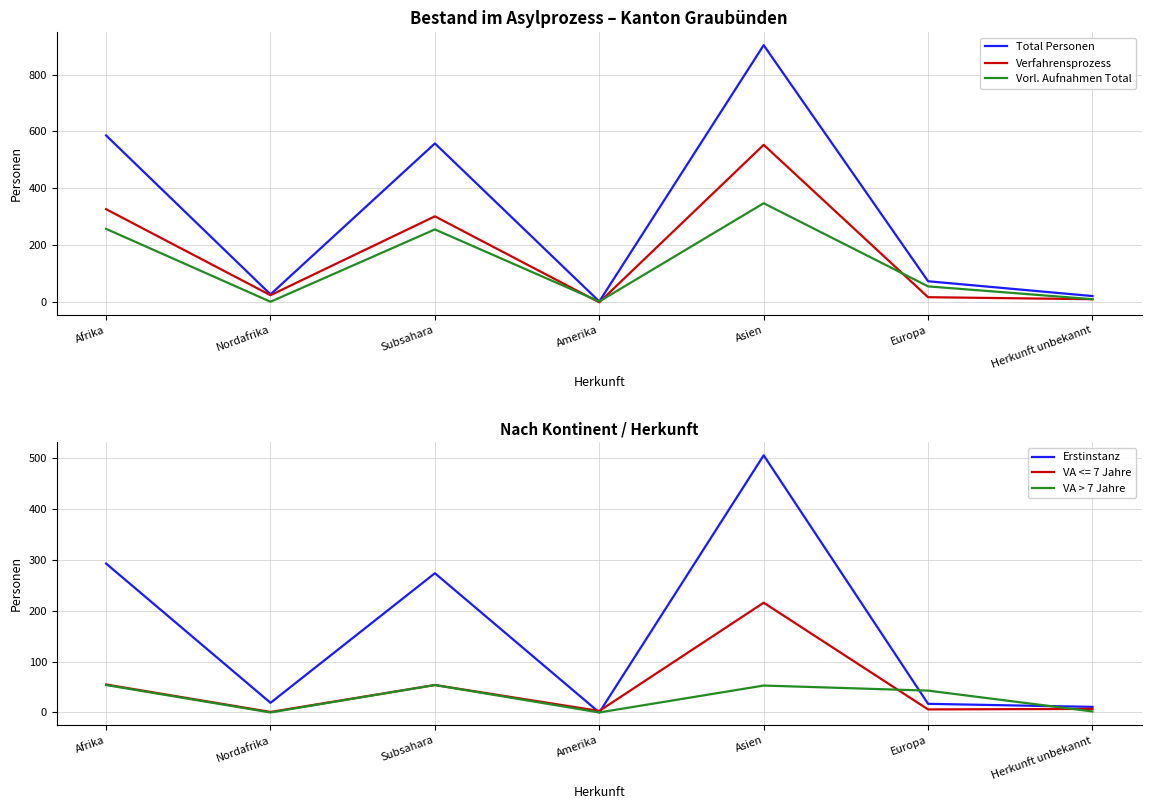

What is the difference between the Vorl. Aufnahmen Total values at Asien and Afrika?

90